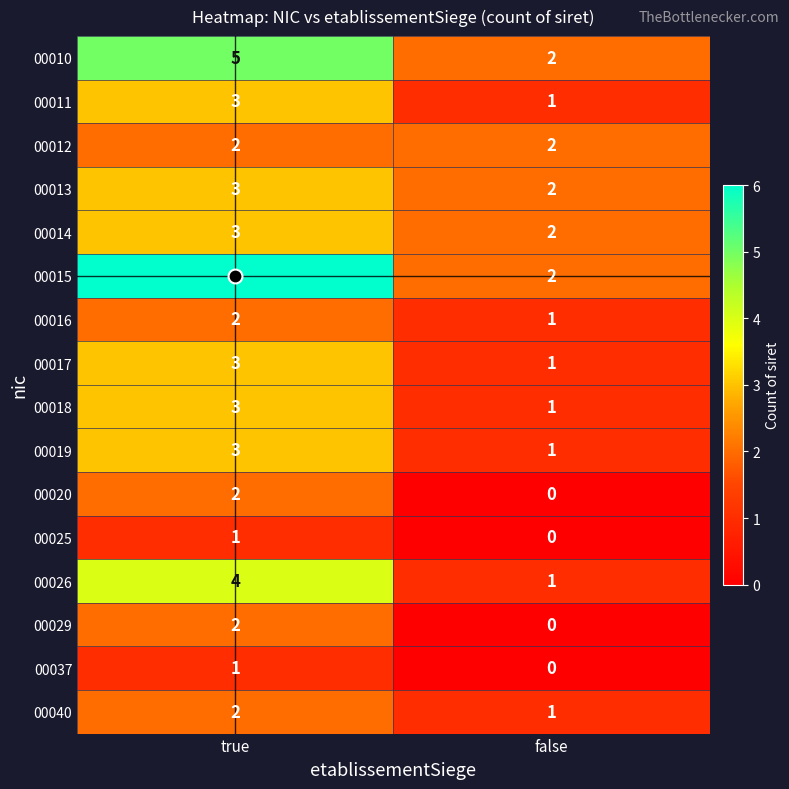

The value of 00017 at false is 2. True or false?

False